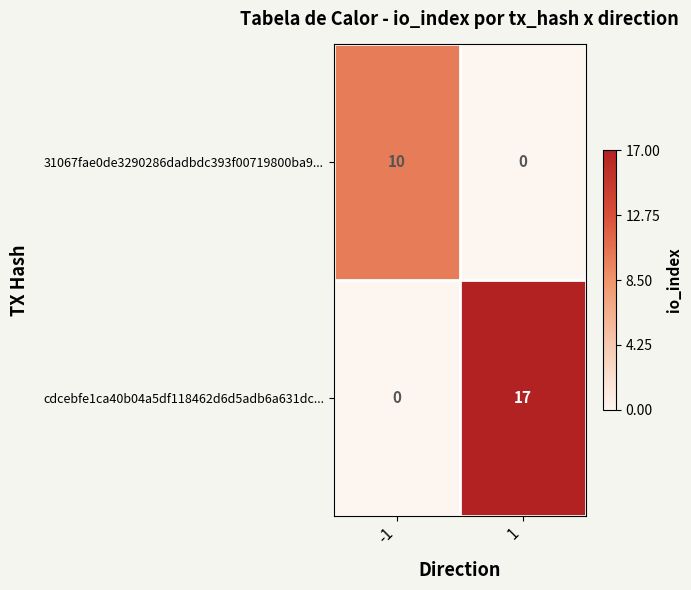

Which series has the largest total across all categories?

cdcebfe1ca40b04a5df118462d6d5adb6a631dc...